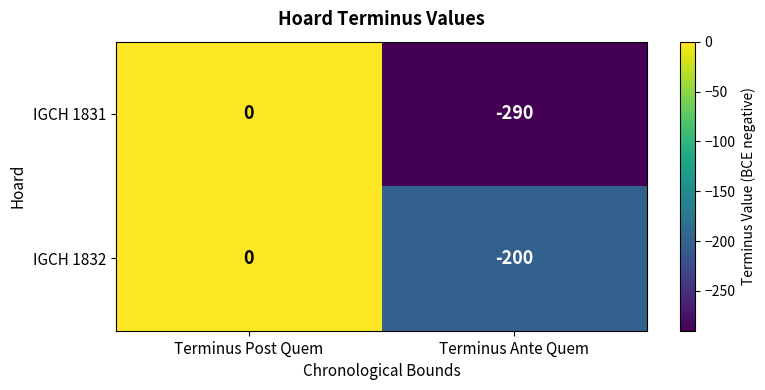

Is it true that IGCH 1831 equals -172 at Terminus Ante Quem?

False